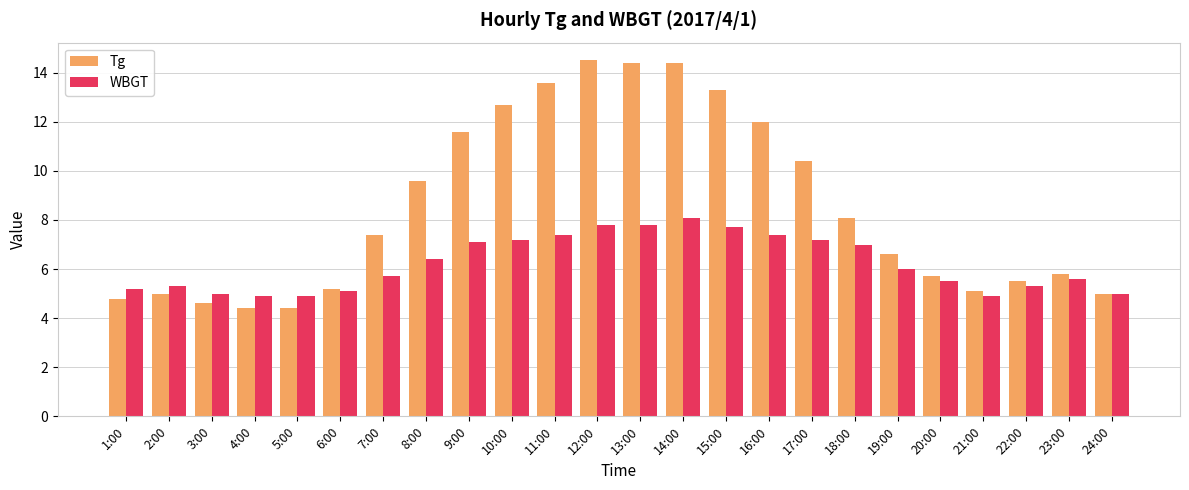

What position from the right is 6:00?

19